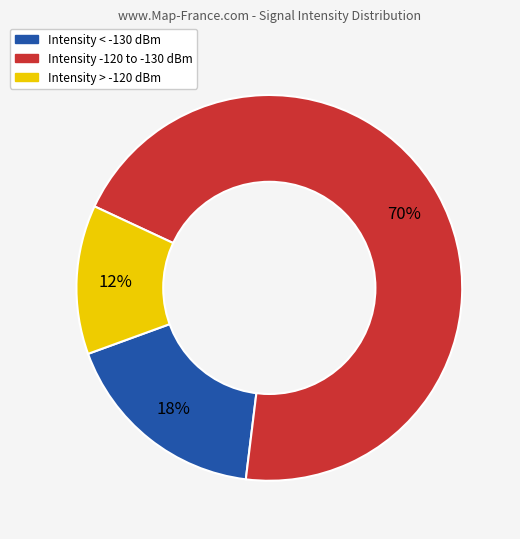

To the nearest percent, what is the average slice percentage?

33%